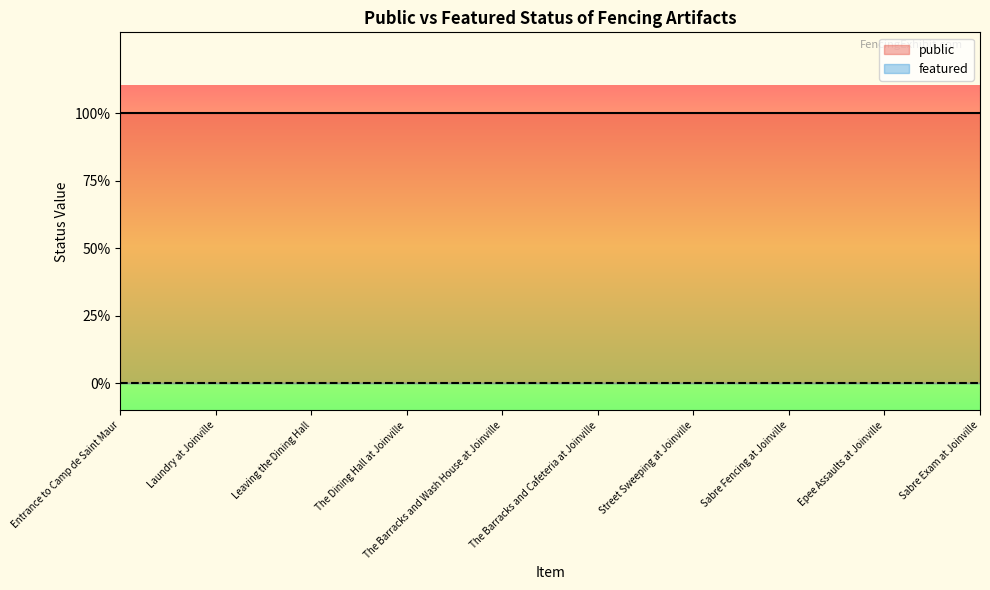

What is the difference between the highest and lowest values at Sabre Exam at Joinville?

1